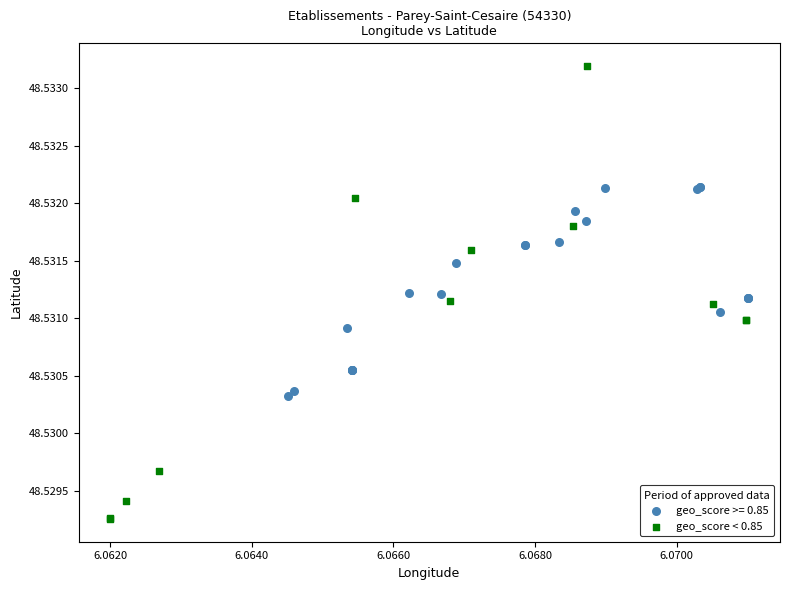

Which series contains the lowest Y value?

geo_score < 0.85